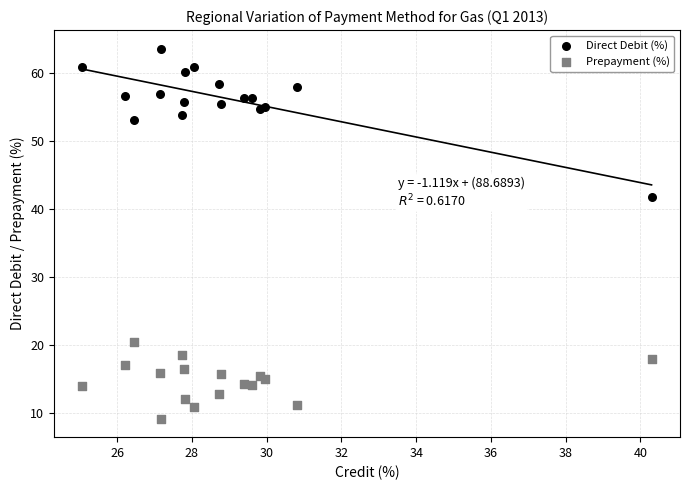

Which series has the widest spread of Y values?

Direct Debit (%)